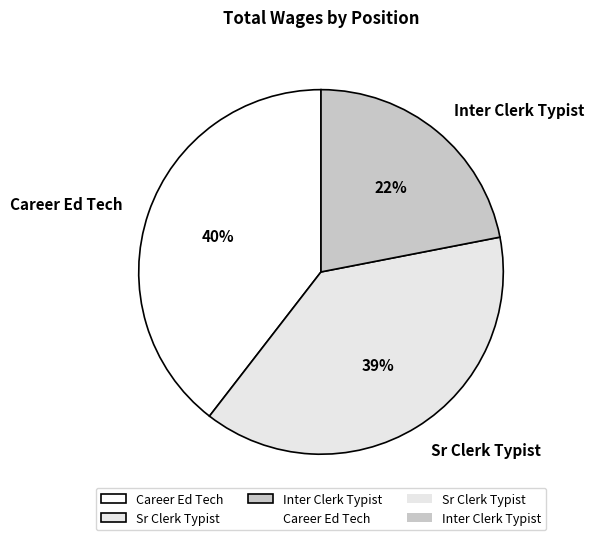

Is the sum of Sr Clerk Typist and Career Ed Tech greater than half?

Yes